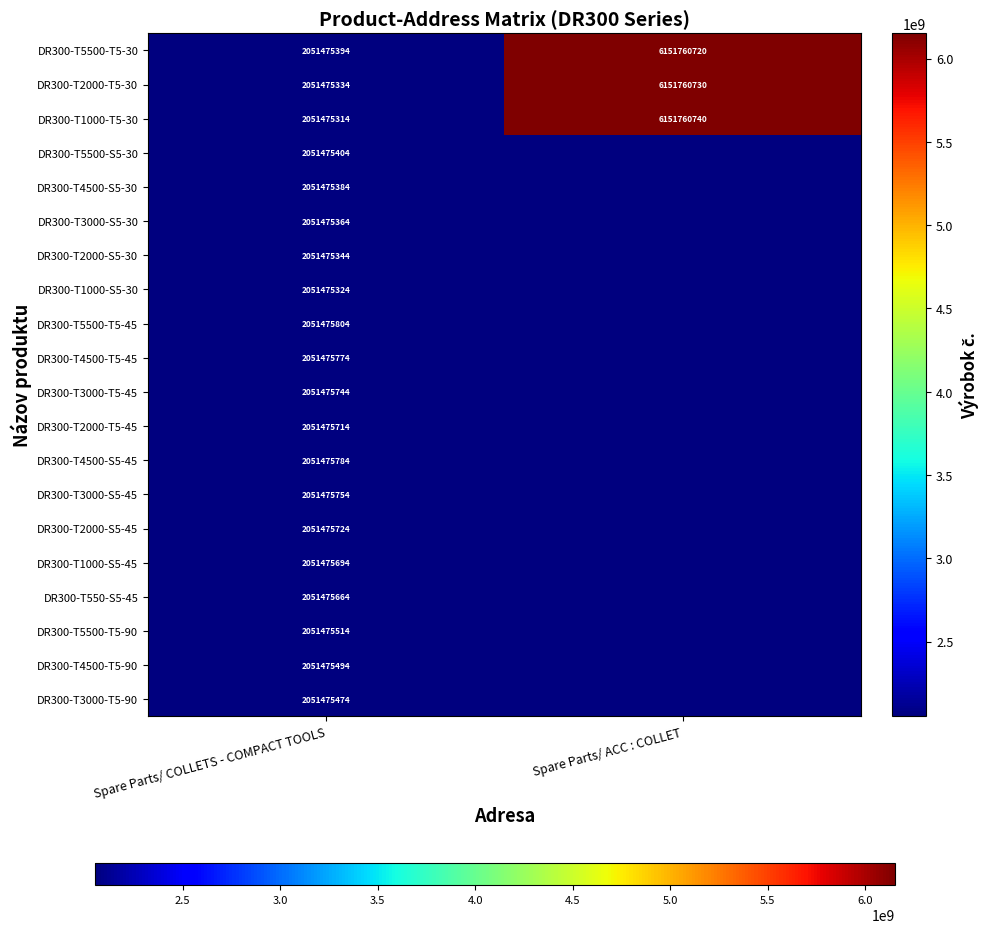

The DR300-T2000-T5-30 series shows 2293085985 at Spare Parts/ ACC : COLLET. True or false?

False